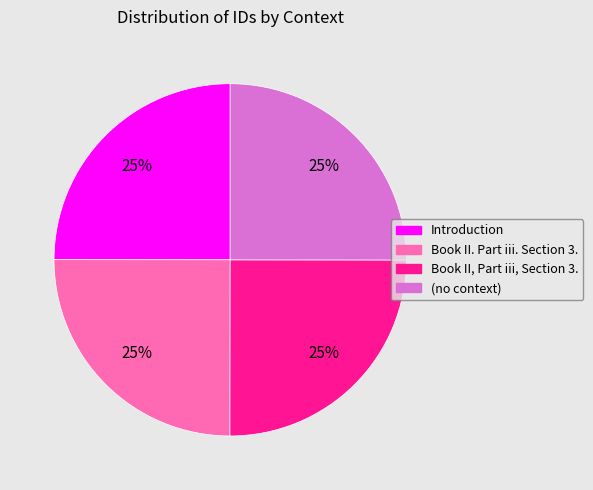

Is there a majority slice in this chart?

No